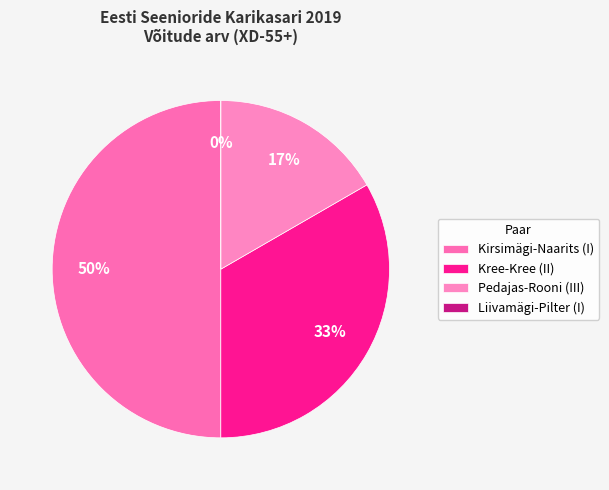

True or false: Liivamägi-Pilter (I) accounts for 0% of the total.

True